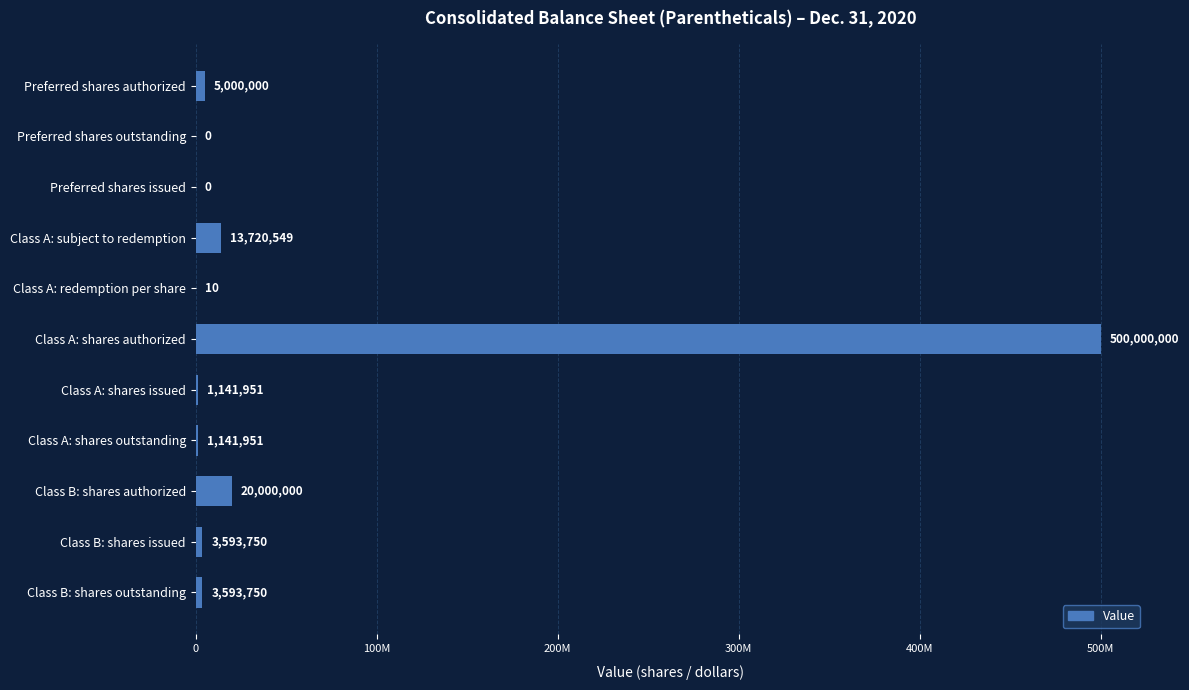

What is the sum of all values?

548191961